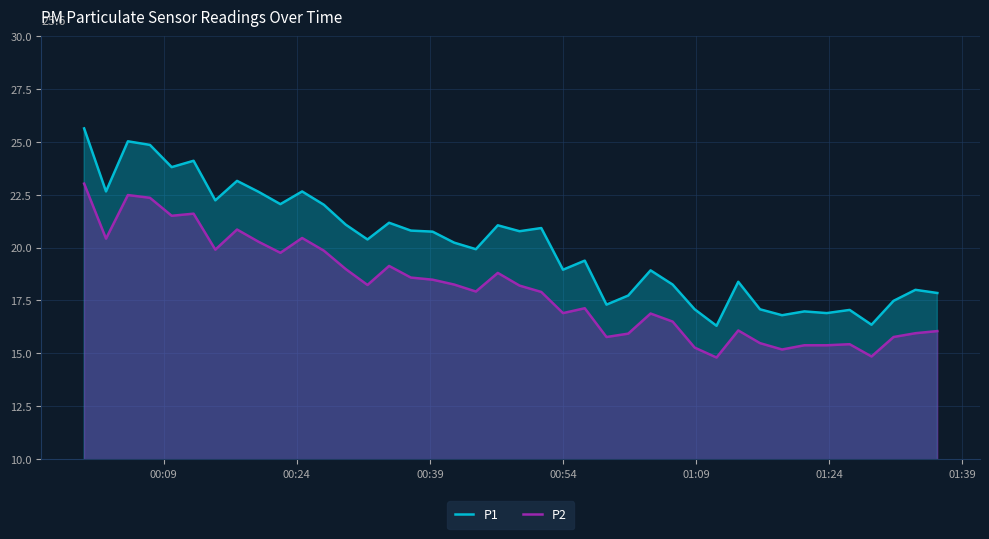

What is the difference between the maximum and minimum values in the P2 series?

8.2